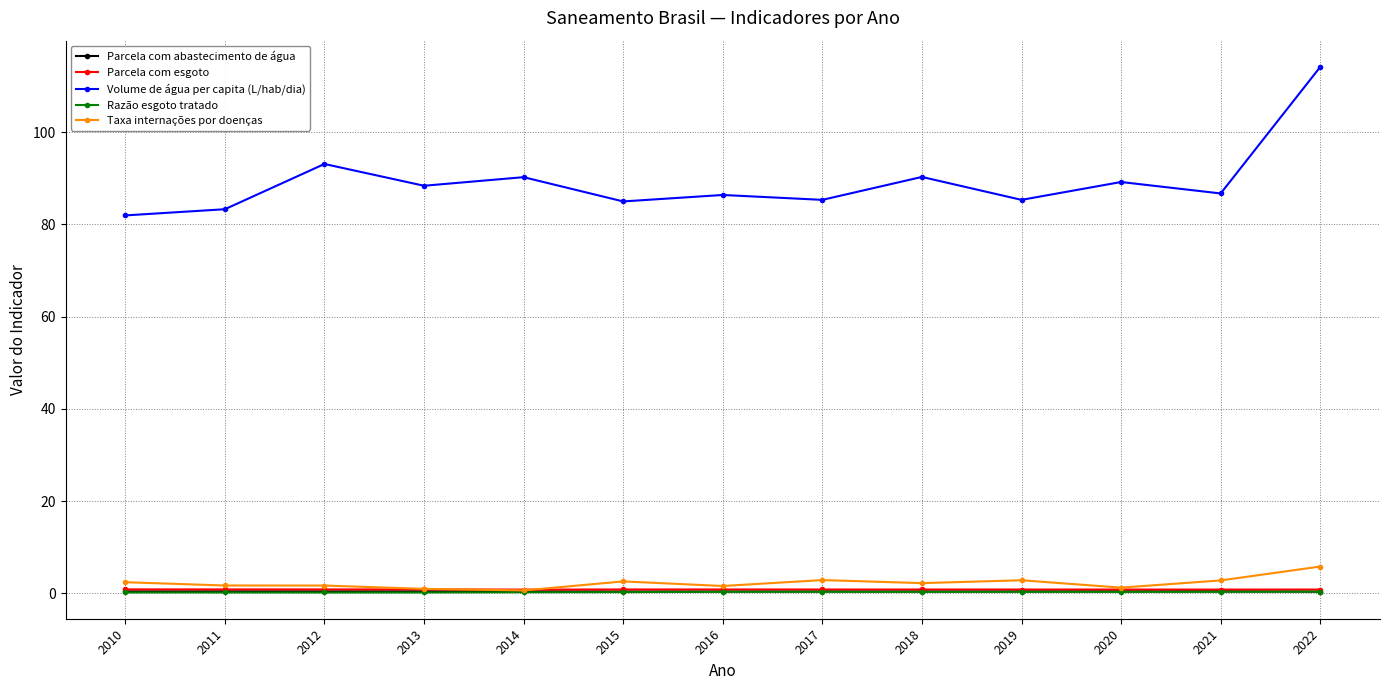

Which series has the widest spread of values?

Volume de água per capita (L/hab/dia)